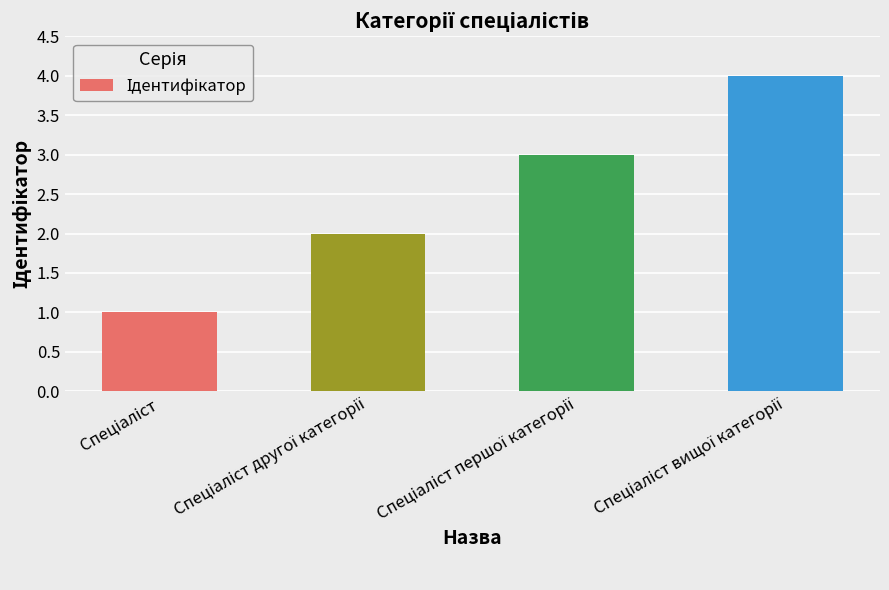

What is the greatest value displayed?

4